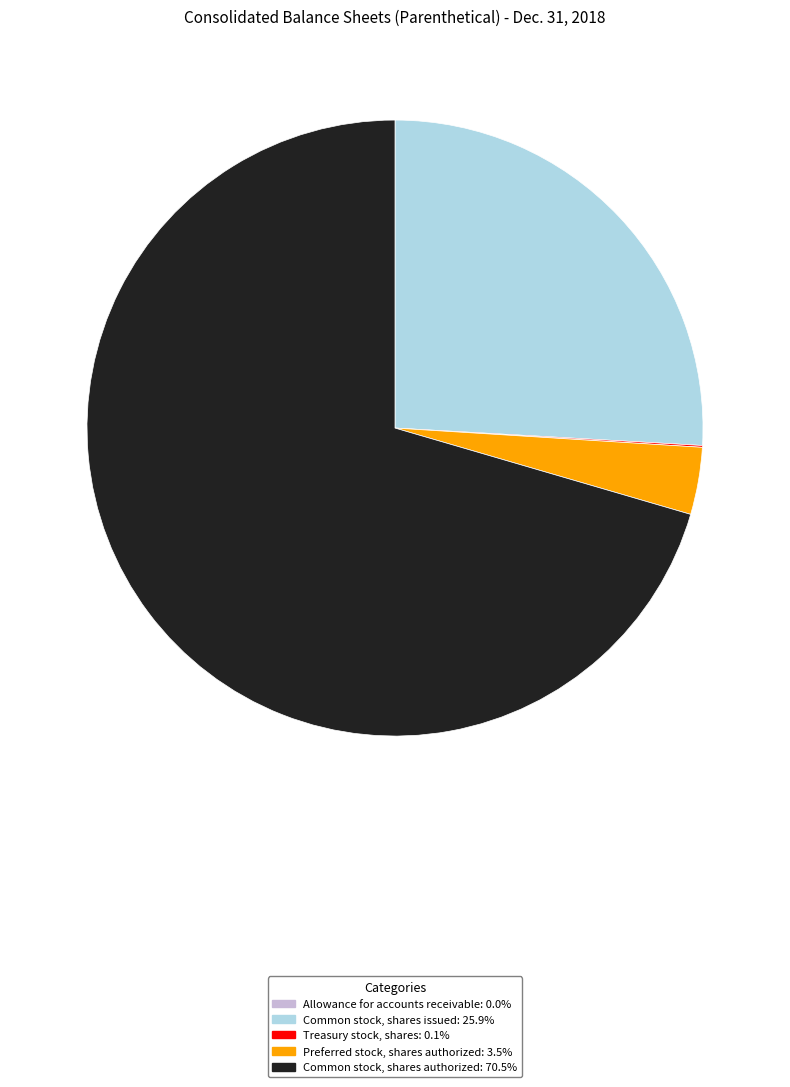

Which slice represents more than half of the pie?

Common stock, shares authorized